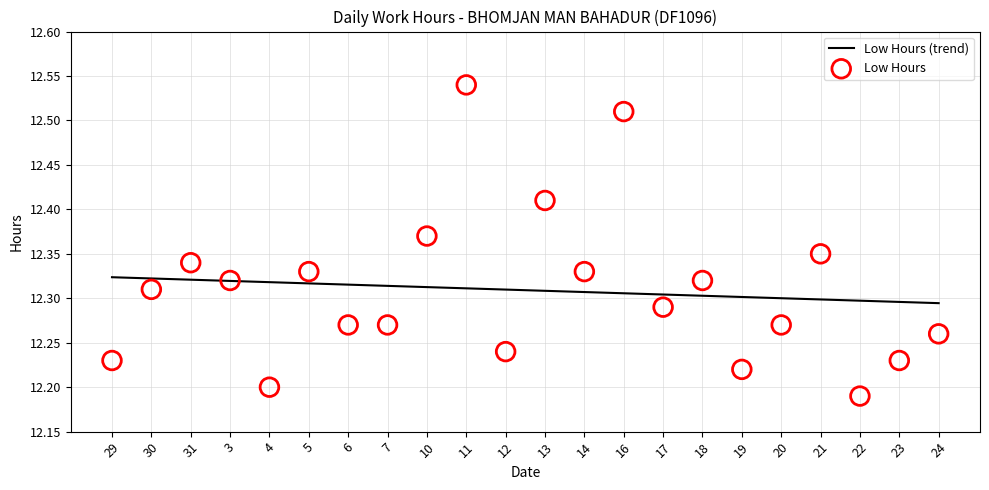

Which series reaches the minimum Y coordinate?

Low Hours